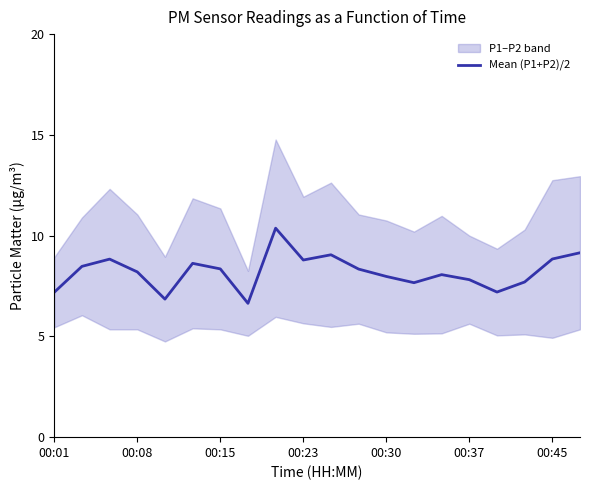

Reading left to right, what are all the values shown in this chart?

7.2	8.5	8.8	8.2	6.8	8.6	8.3	6.6	10.4	8.8	9.1	8.3	8.0	7.7	8.1	7.8	7.2	7.7	8.8	9.1